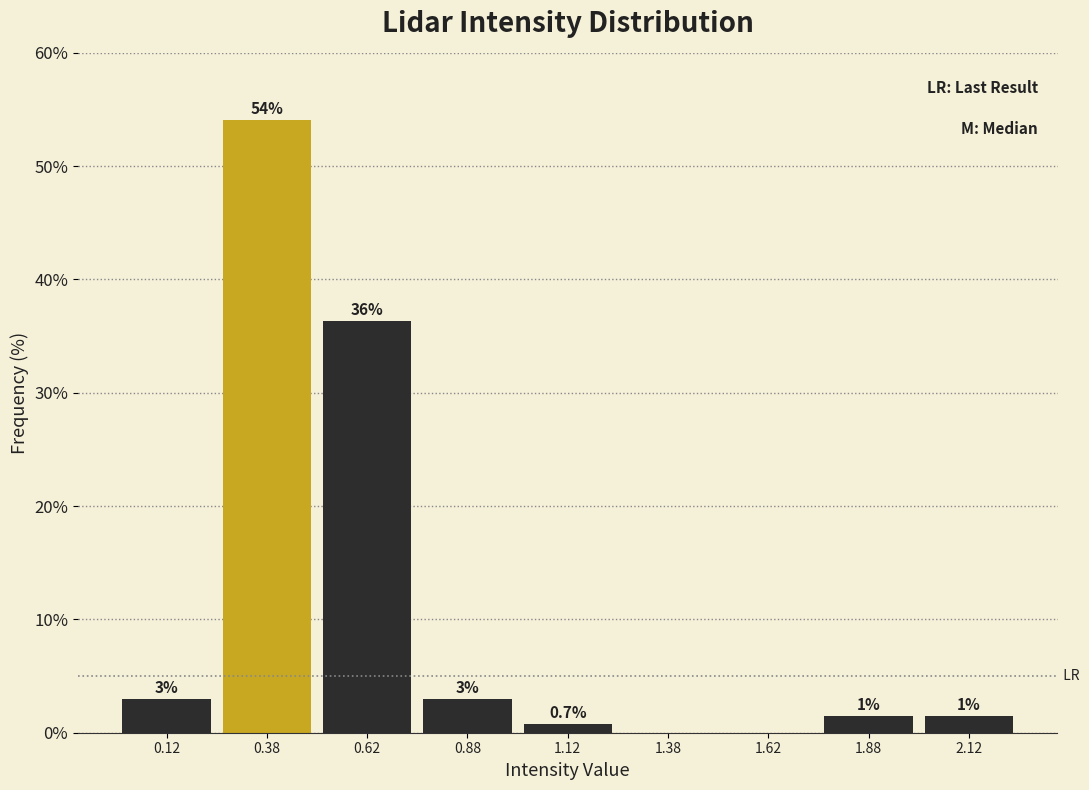

Over which range of the x-axis is the bar tallest?

0.25 to 0.50